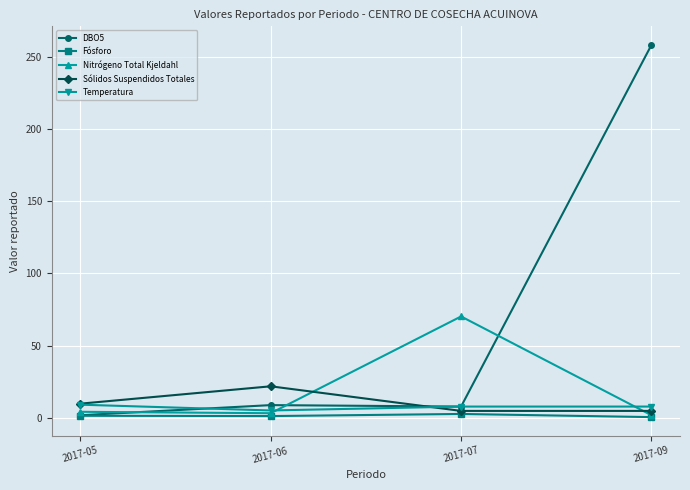

What is the difference between the second highest and minimum values in the Fósforo series?

0.9